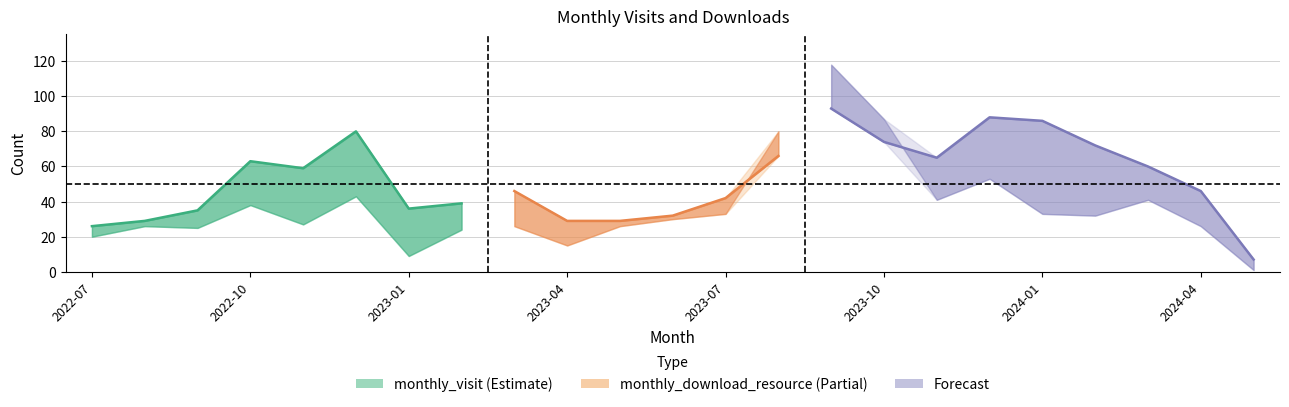

The monthly_download_resource series shows 41 at 2022-11. True or false?

False